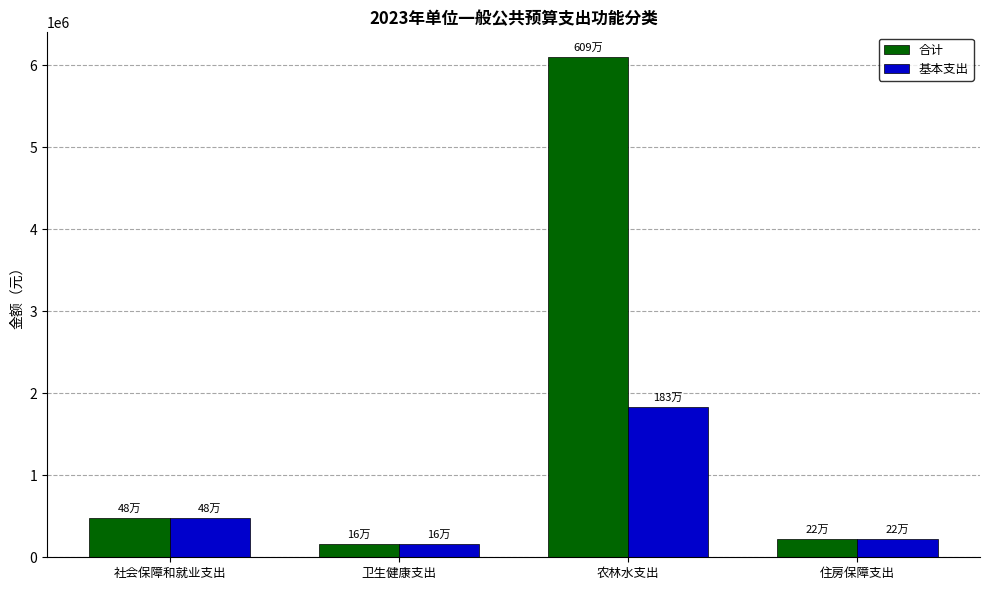

Which series has the widest spread of values?

合计